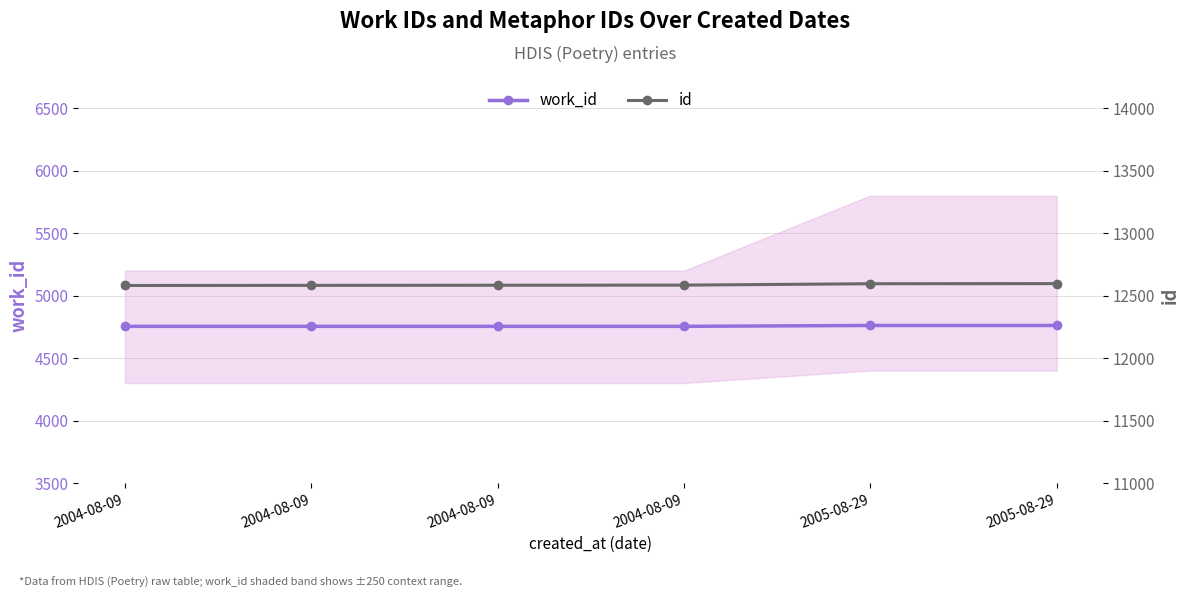

The value of id at 2004-08-09 is 12583. True or false?

True